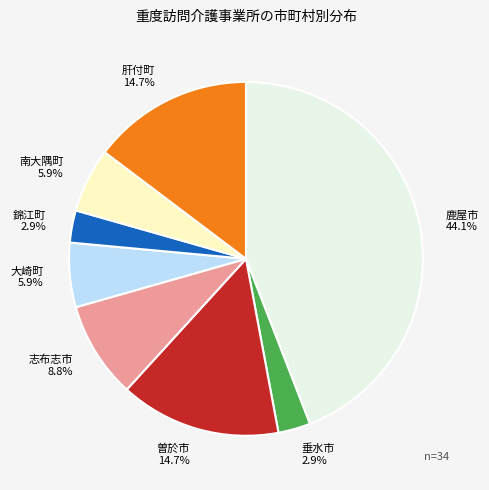

How many slices are in this pie chart?

8